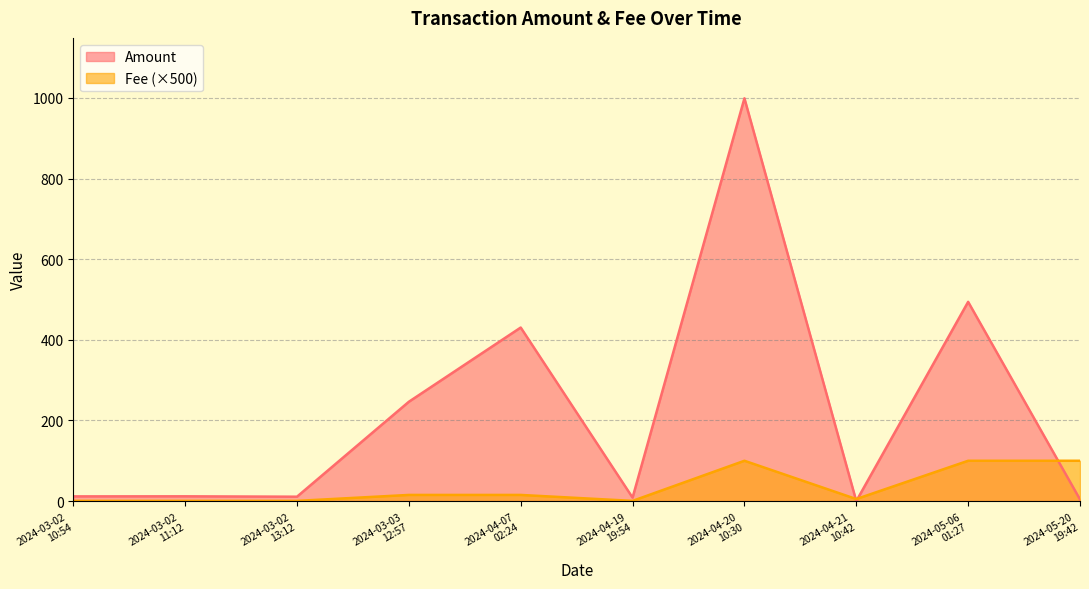

List the series in order of their overall mean, lowest first.

Fee (×500), Amount